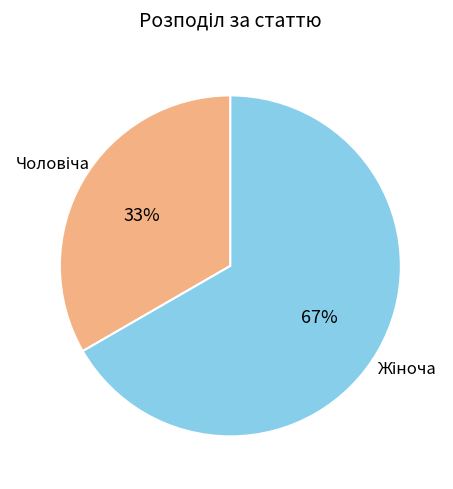

Is there any slice that represents more than half of the pie?

Yes